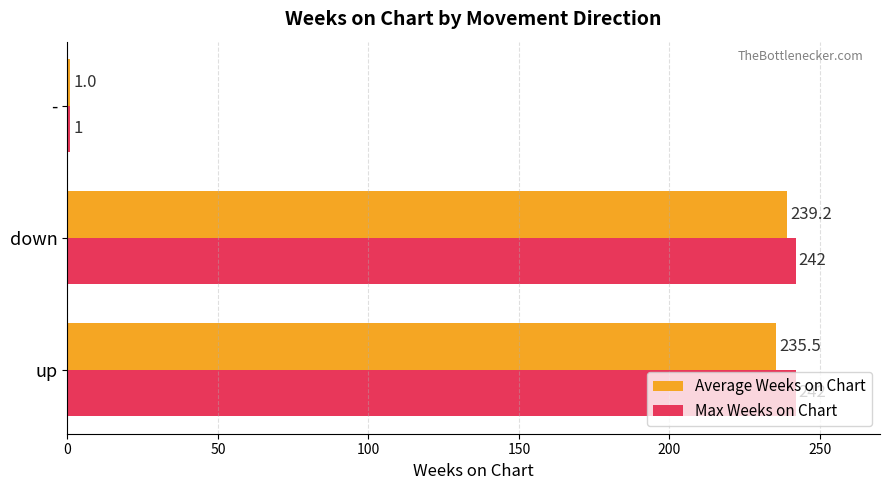

Which series has the largest total across all categories?

Max Weeks on Chart